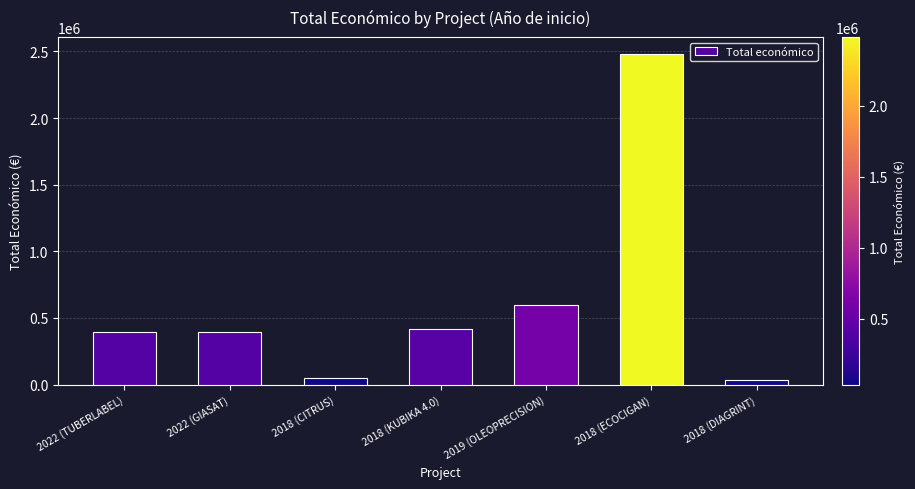

Where is the data nearest to the value 1260819?

2019 (OLEOPRECISION)